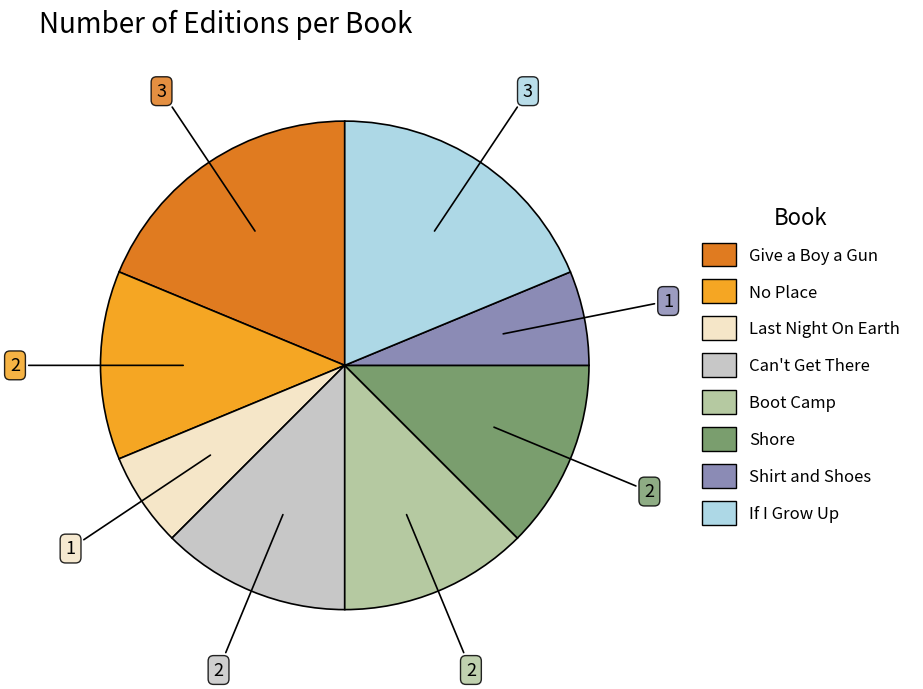

Is there any slice that represents more than half of the pie?

No